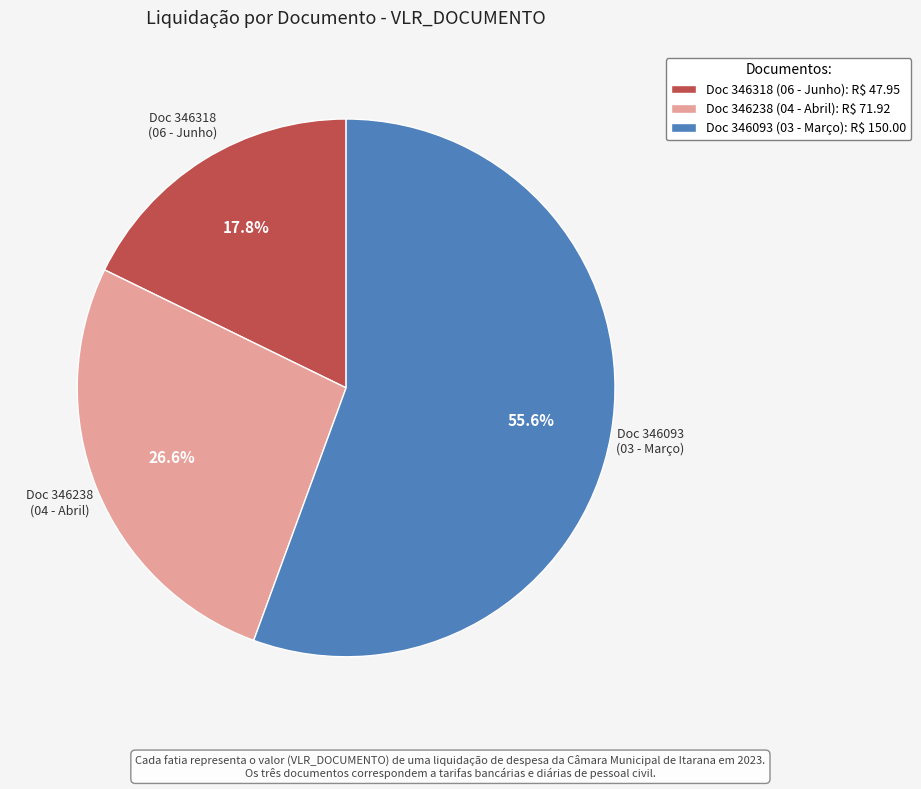

Between Doc 346318 and Doc 346238, which is larger?

Doc 346238